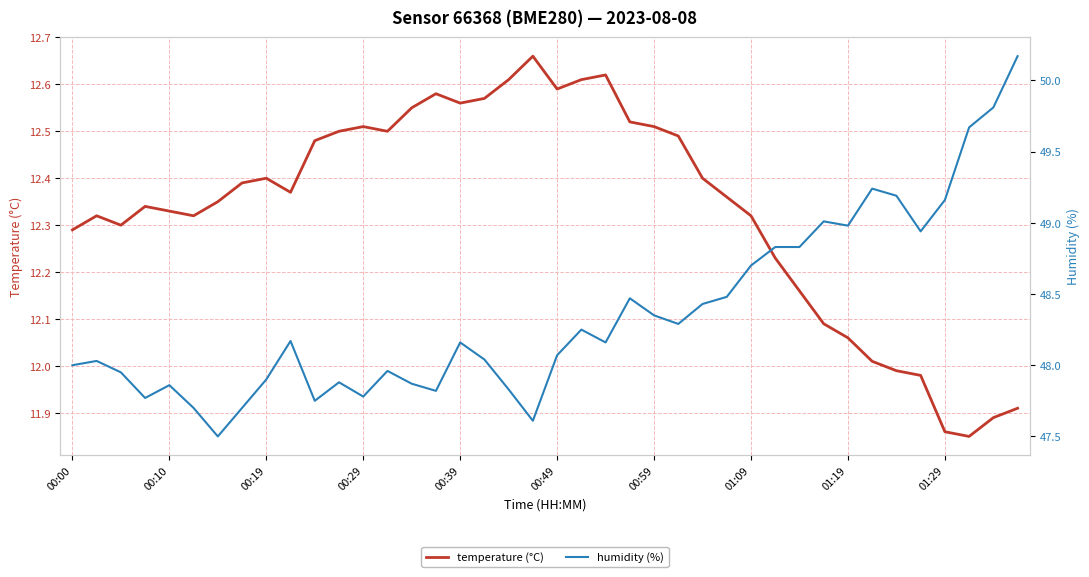

At which label does temperature (°C) first exceed 12?

00:00